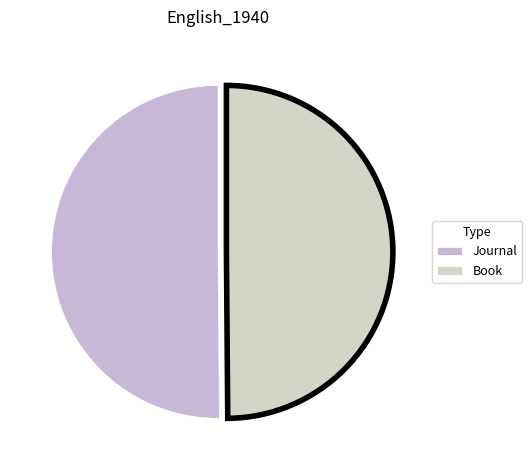

Count the number of slices in the pie.

2